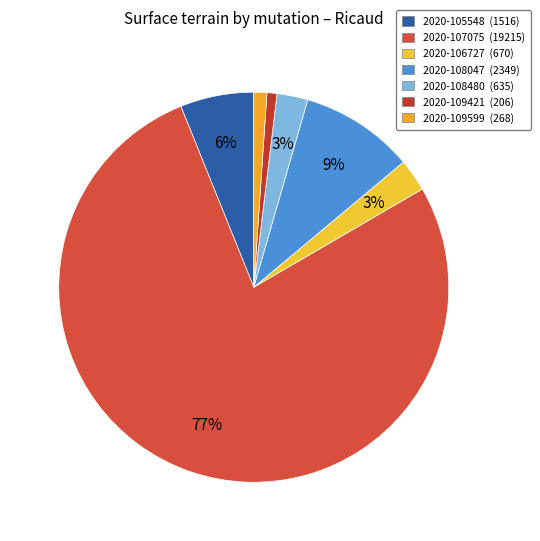

Does 2020-109421 account for over 50% of the chart?

No